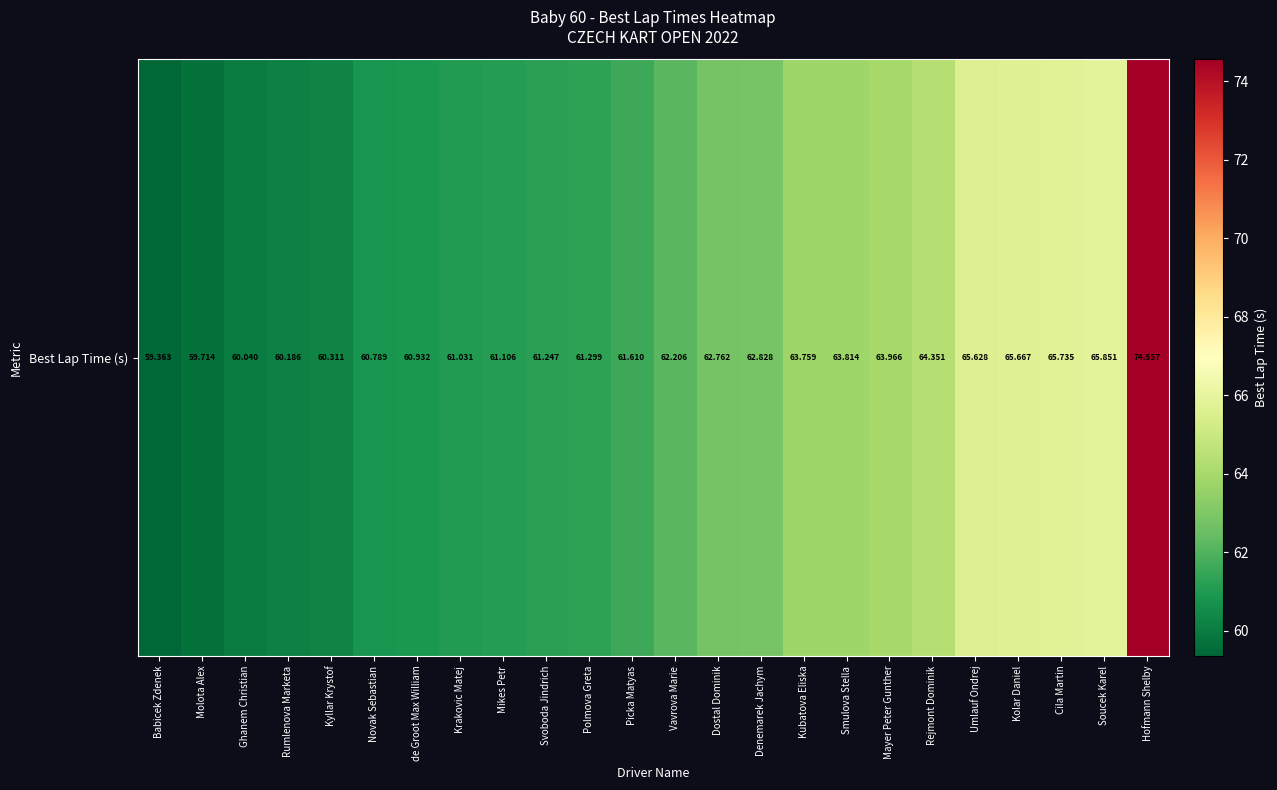

Reading left to right, list all the values displayed in this chart.

59.4	59.7	60.0	60.2	60.3	60.8	60.9	61.0	61.1	61.2	61.3	61.6	62.2	62.8	62.8	63.8	63.8	64.0	64.4	65.6	65.7	65.7	65.9	74.6